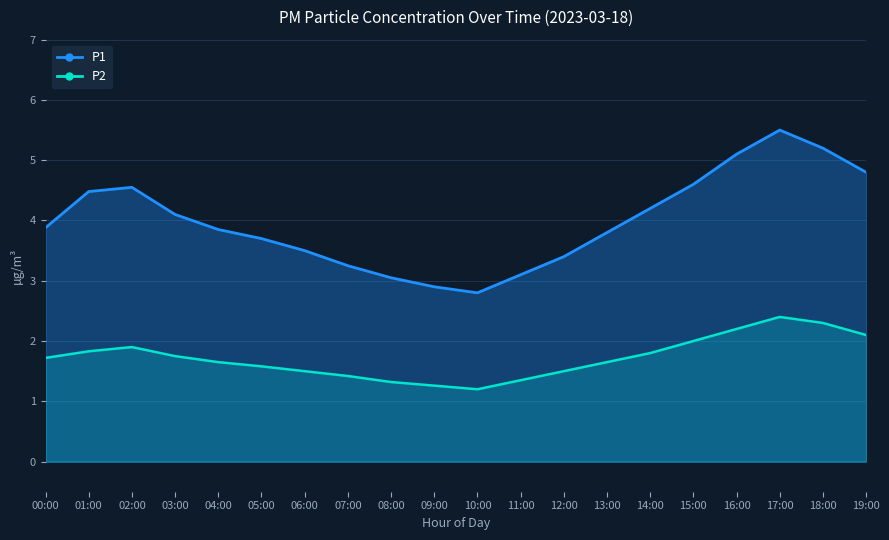

How many data points does each series have?

20